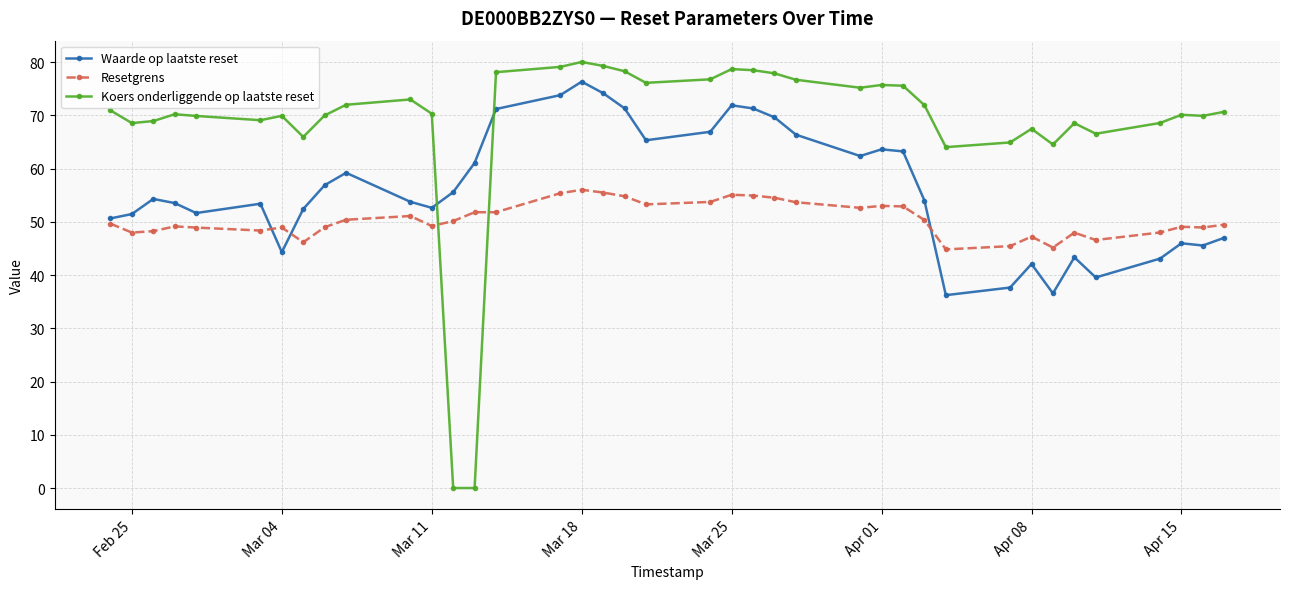

Which series has the widest spread of values?

Koers onderliggende op laatste reset